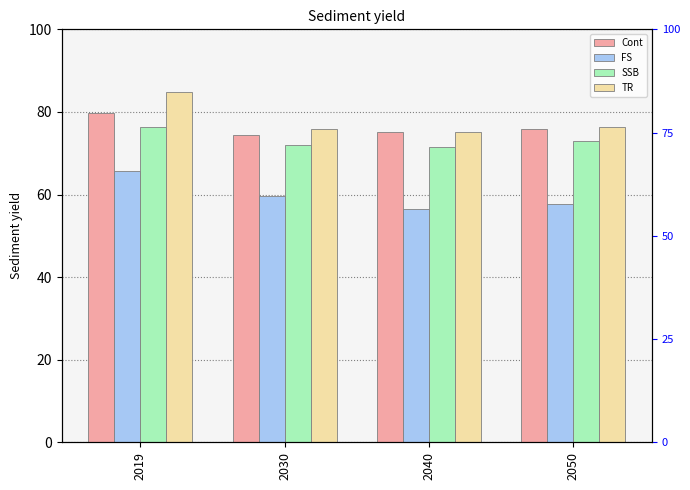

What are all the series names shown in the legend?

Cont, FS, SSB, TR